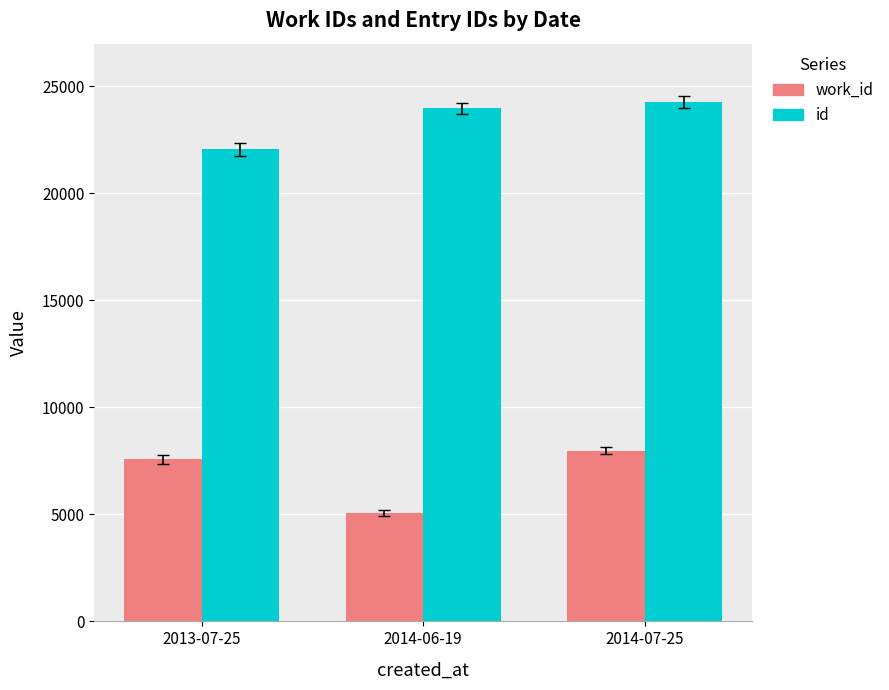

What is the minimum value shown in the chart?

5073